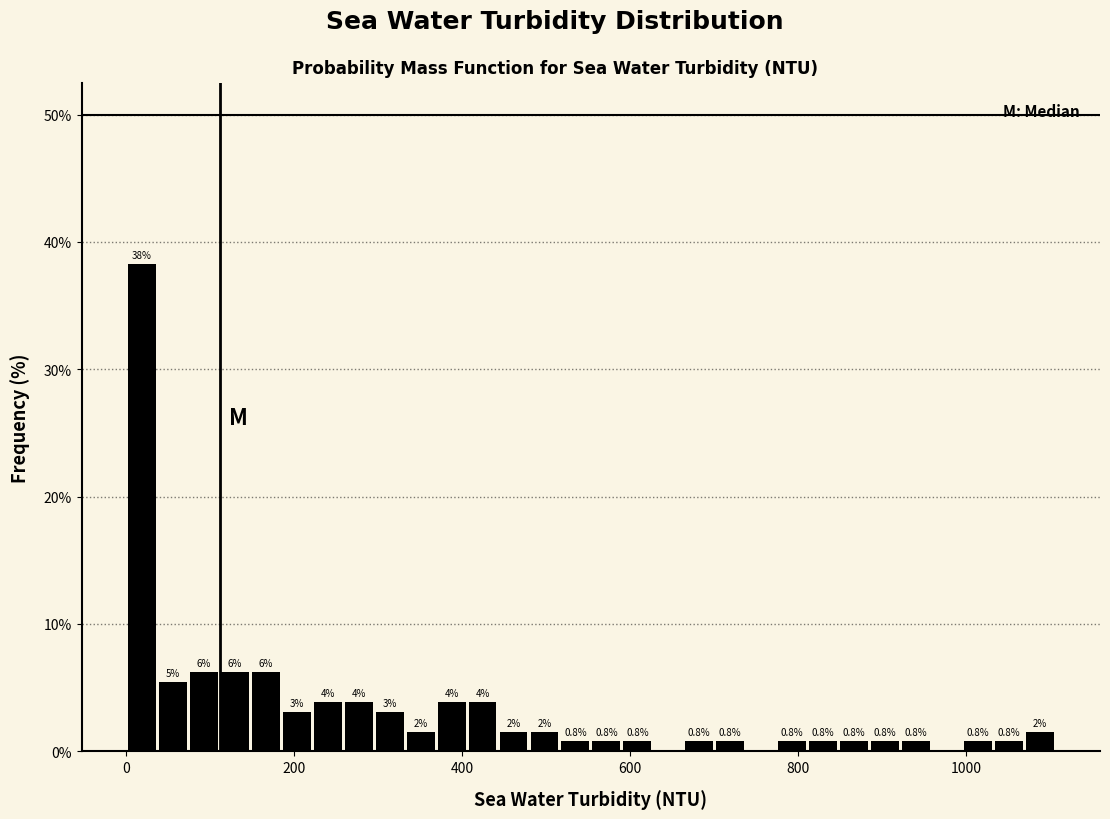

Read against the x-axis, roughly where is the centre of the tallest bar?

20